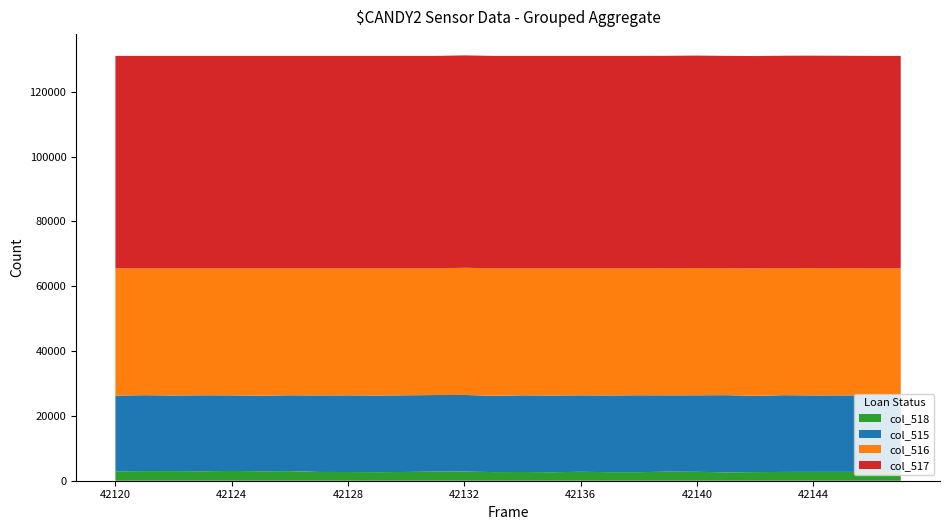

Reading right to left, list all the values displayed in this chart.

col_515: 42147=23747	42146=23617	42145=23597	42144=23590	42143=23678	42142=23518	42141=23813	42140=23605	42139=23558	42138=23728	42137=23667	42136=23605	42135=23662	42134=23653	42133=23532	42132=23639	42131=23631	42130=23659	42129=23633	42128=23656	42127=23617	42126=23402	42125=23313	42124=23329	42123=23428	42122=23328	42121=23419	42120=23341
col_516: 42147=39146	42146=39230	42145=39240	42144=39291	42143=39193	42142=39306	42141=39131	42140=39275	42139=39214	42138=39165	42137=39224	42136=39181	42135=39243	42134=39186	42133=39336	42132=39233	42131=39102	42130=39173	42129=39253	42128=39192	42127=39214	42126=39175	42125=39286	42124=39197	42123=39172	42122=39234	42121=39150	42120=39270
col_517: 42147=65535	42146=65535	42145=65535	42144=65535	42143=65535	42142=65535	42141=65535	42140=65535	42139=65535	42138=65535	42137=65535	42136=65535	42135=65535	42134=65535	42133=65535	42132=65535	42131=65535	42130=65535	42129=65535	42128=65535	42127=65535	42126=65535	42125=65535	42124=65535	42123=65535	42122=65535	42121=65535	42120=65535
col_518: 42147=2642	42146=2688	42145=2733	42144=2728	42143=2716	42142=2664	42141=2591	42140=2749	42139=2788	42138=2642	42137=2644	42136=2749	42135=2630	42134=2696	42133=2667	42132=2821	42131=2802	42130=2703	42129=2649	42128=2687	42127=2704	42126=2958	42125=2936	42124=3009	42123=2935	42122=2973	42121=2966	42120=2924